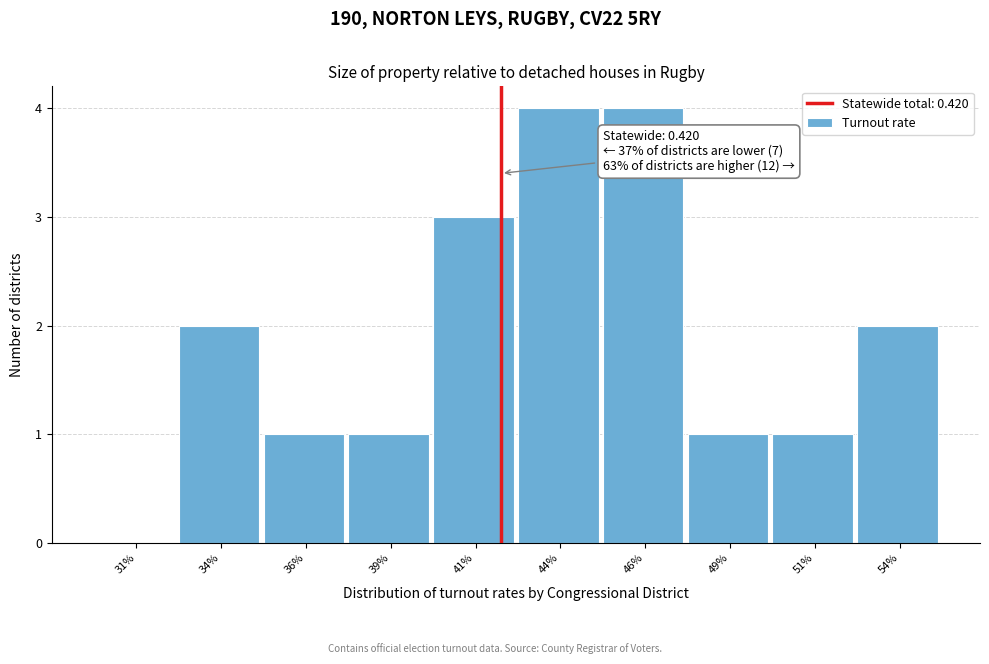

Reading left to right, extract all data points from this chart.

31%=0	34%=2	36%=1	39%=1	41%=3	44%=4	46%=4	49%=1	51%=1	54%=2